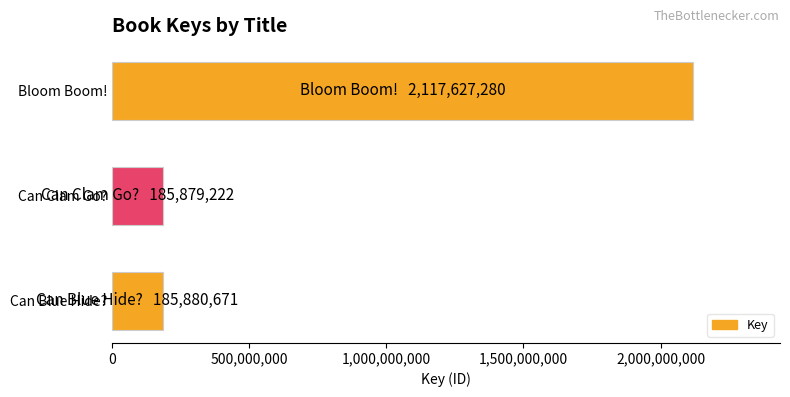

What is the change in value from Can Clam Go? to Bloom Boom!?

+1931748058